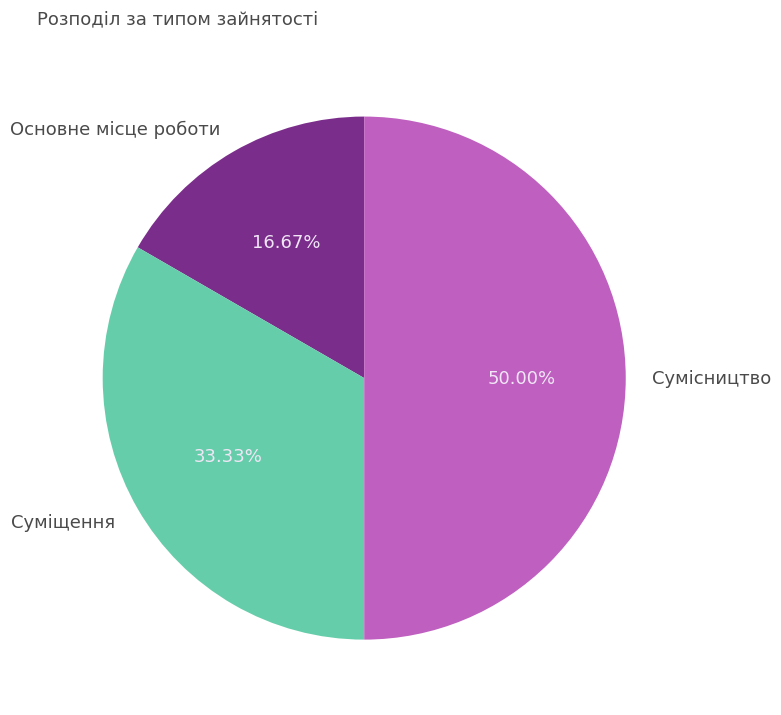

Between Основне місце роботи and Суміщення, which is larger?

Суміщення